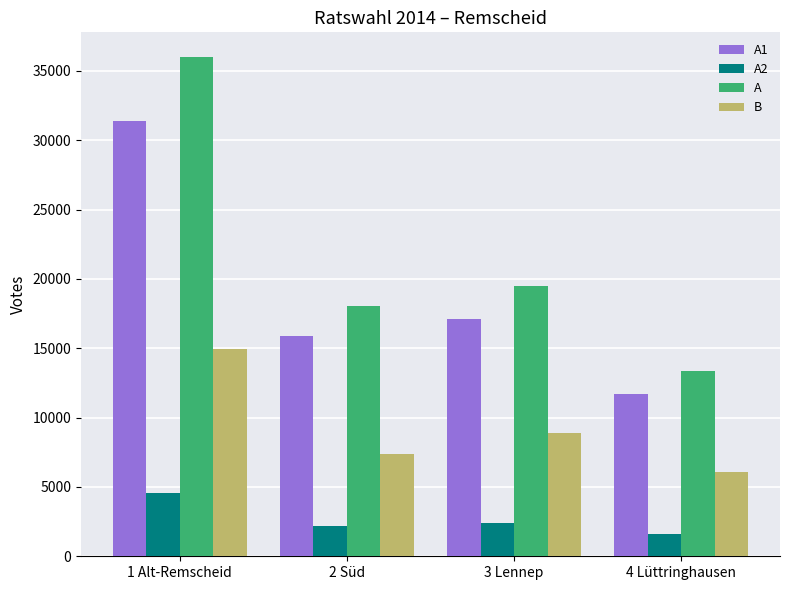

What is the difference between the highest and lowest values at 2 Süd?

15882